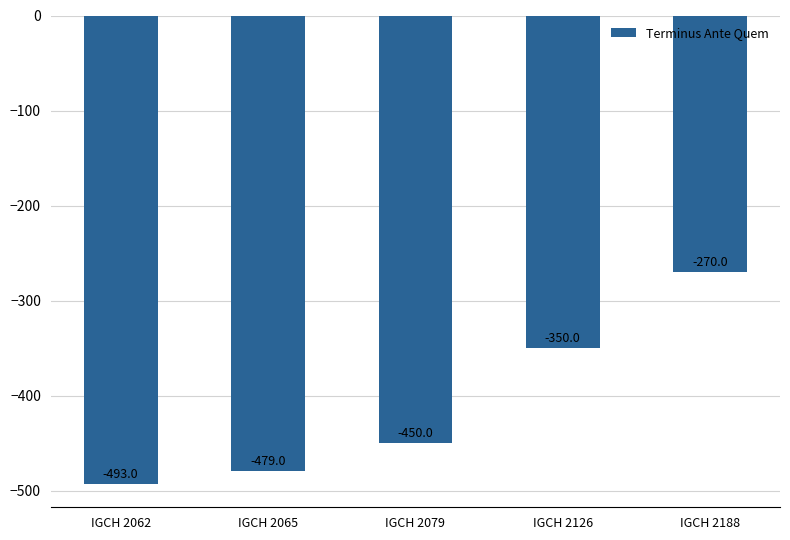

What is the change in value from IGCH 2065 to IGCH 2126?

+129